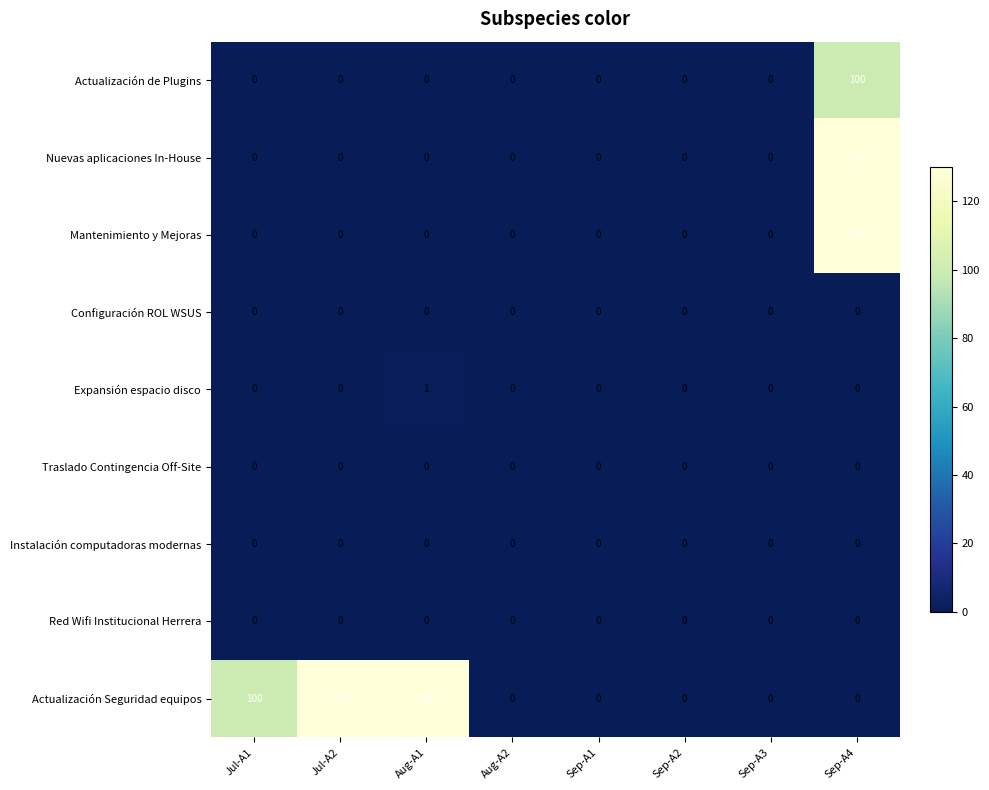

The Nuevas aplicaciones In-House series shows 0 at Jul-A2. True or false?

True